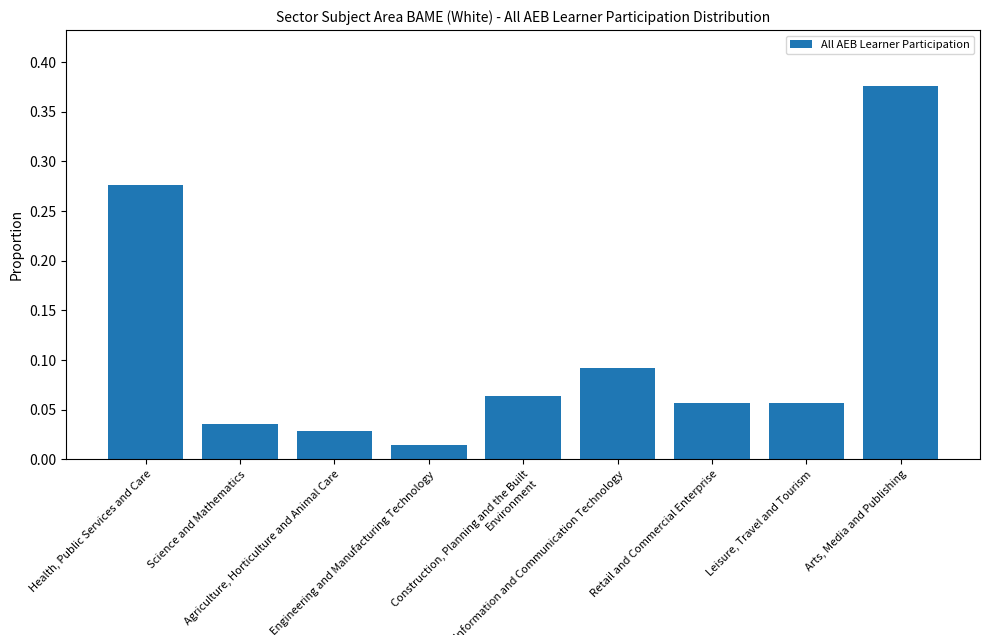

Reading left to right, what are all the values shown in this chart?

0.3	0.0	0.0	0.0	0.1	0.1	0.1	0.1	0.4